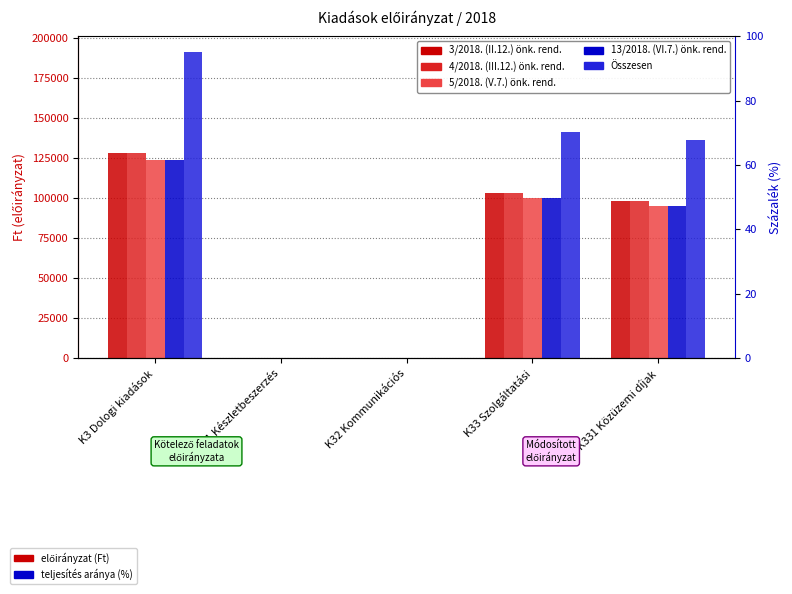

List the series in order of their peak value, highest first.

Összesen, 3/2018. (II.12.) önk. rend., 4/2018. (III.12.) önk. rend., 5/2018. (V.7.) önk. rend., 13/2018. (VI.7.) önk. rend.